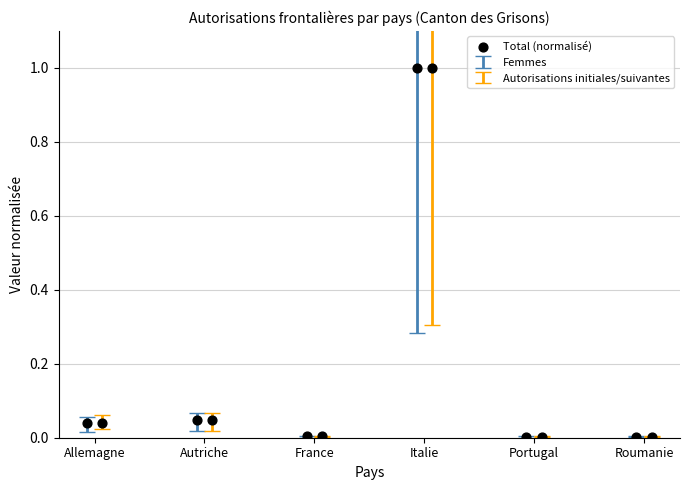

Which has a higher value, Portugal or Allemagne?

Allemagne